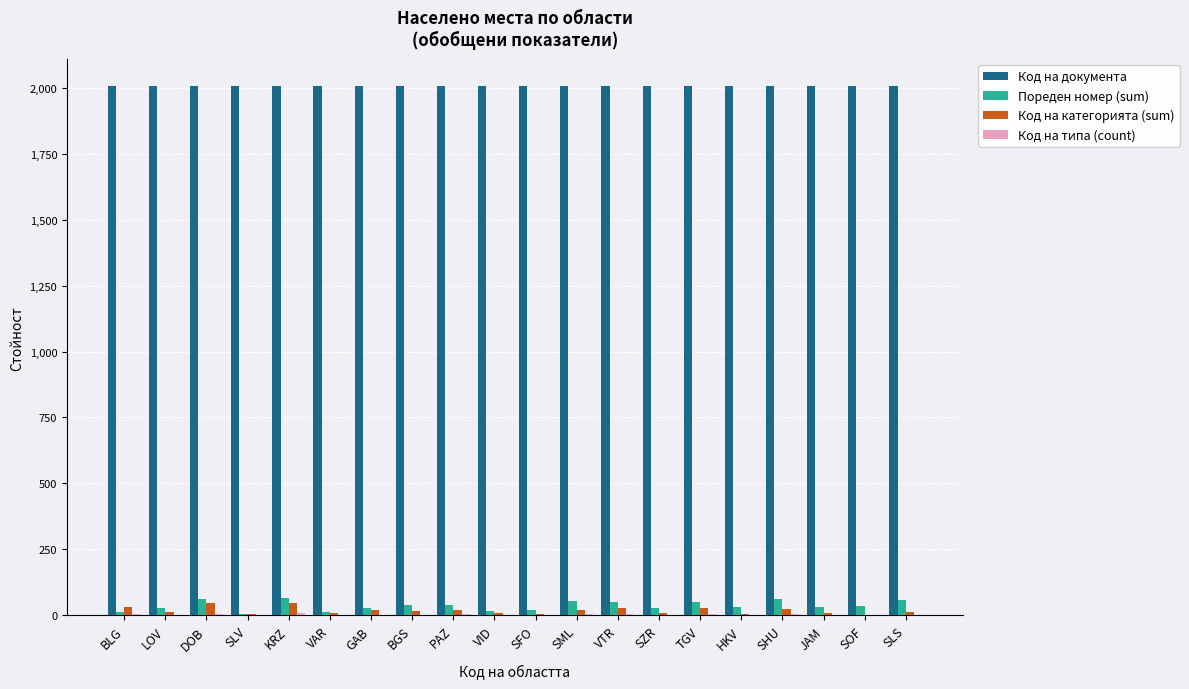

What is the sum of all Код на категорията (sum) values?

368